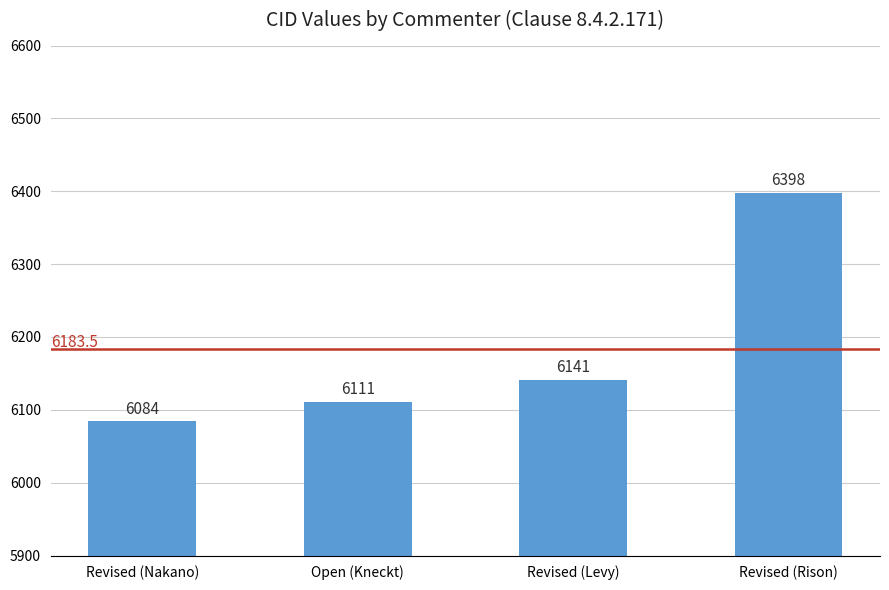

What is the change in value from Revised (Nakano) to Revised (Levy)?

+57